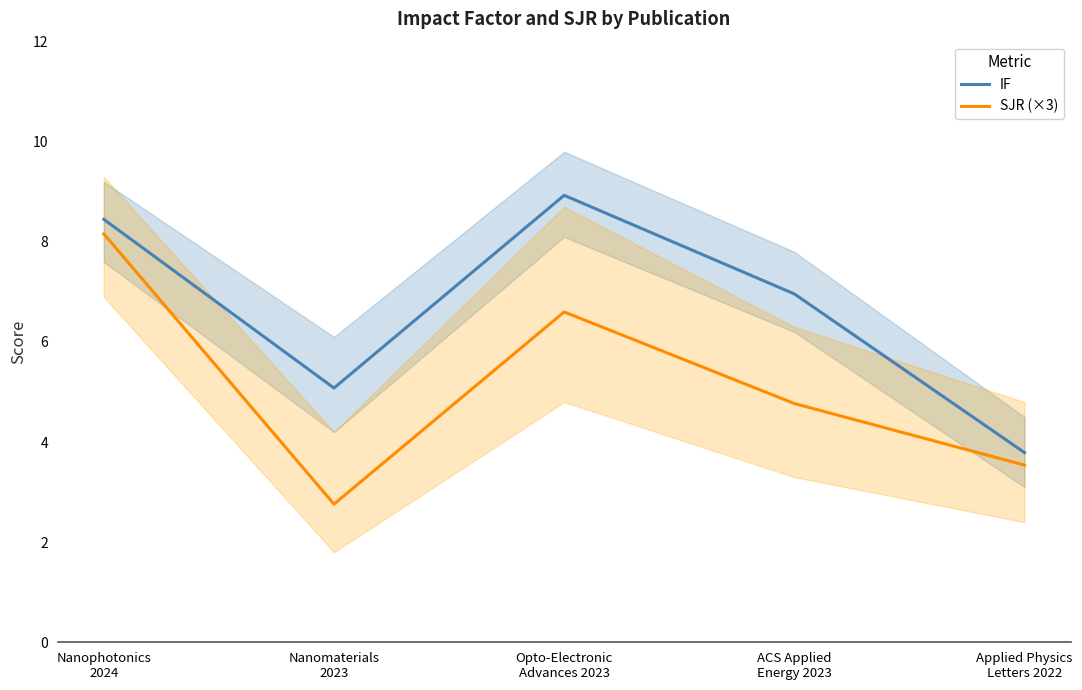

What is the difference between the second highest and second lowest values in the SJR (×3) series?

3.1